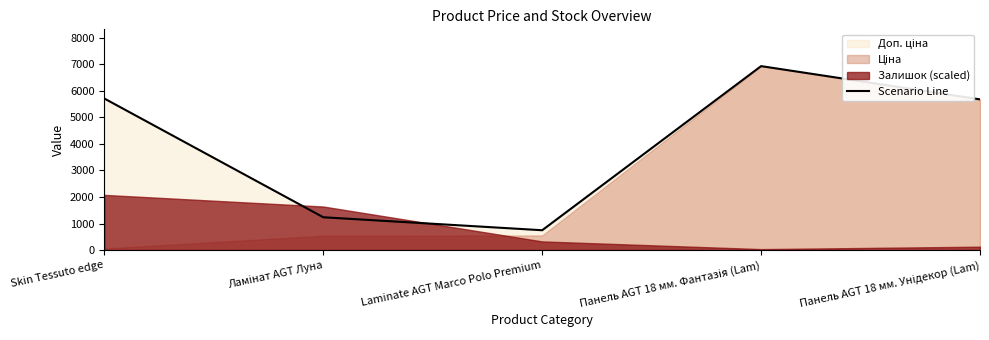

How many interior local valleys (lower than both neighbors) does the data have?

1